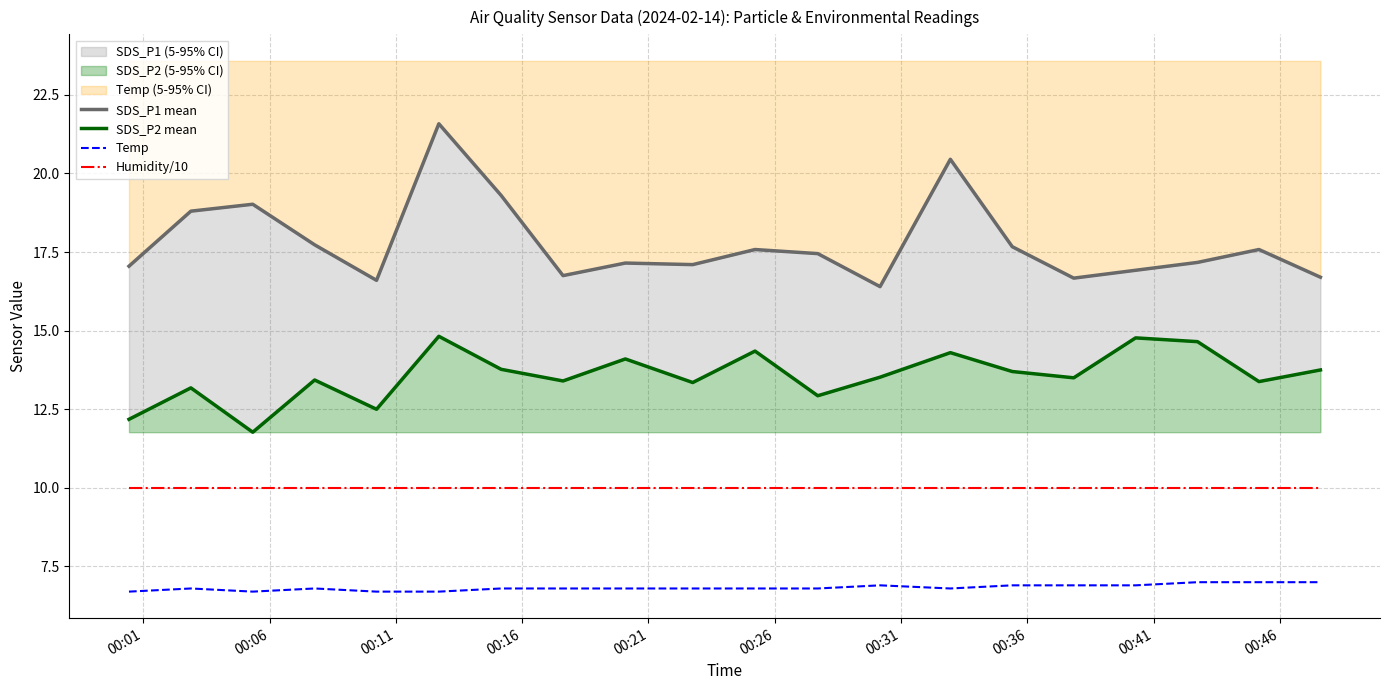

What is the lowest value of the Humidity/10 series?

10.0